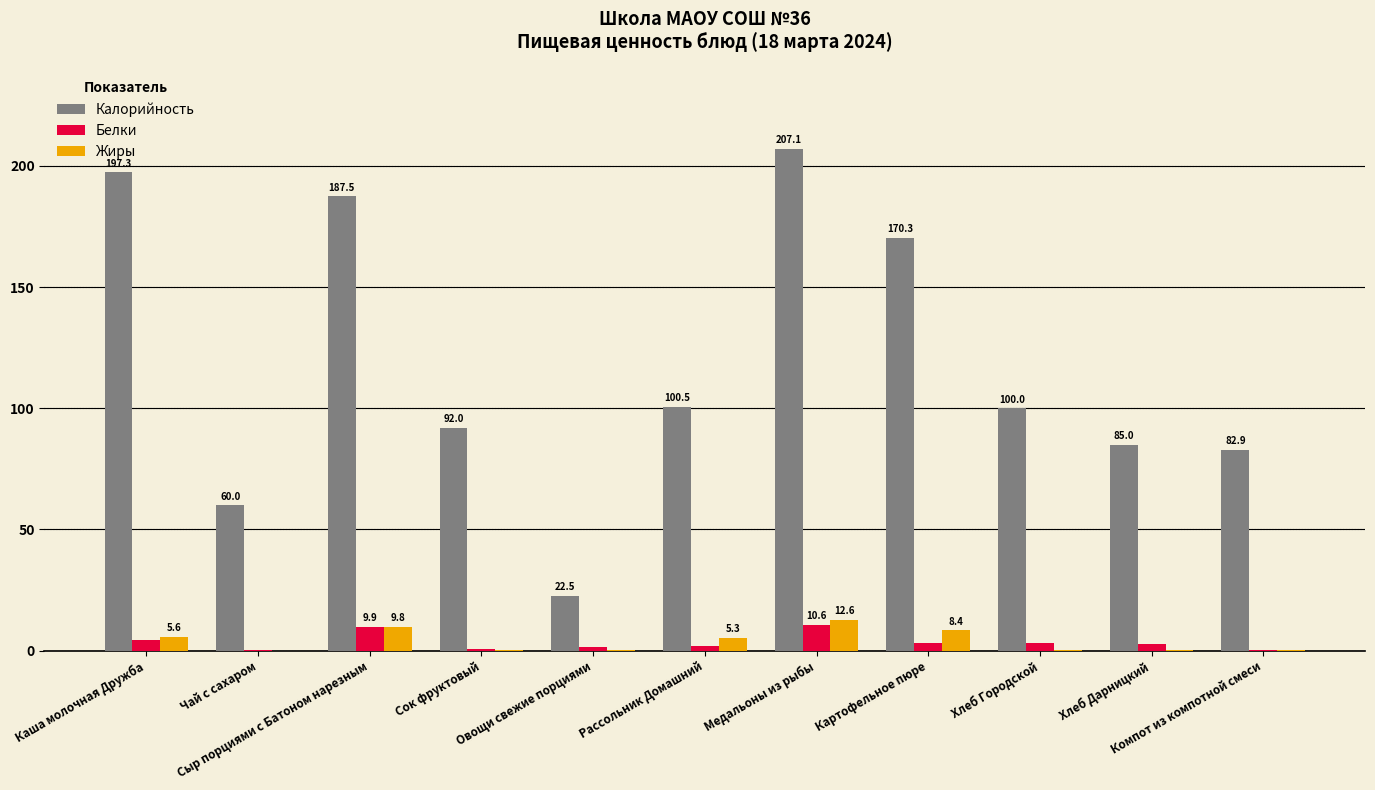

What is the greatest value displayed?

207.1